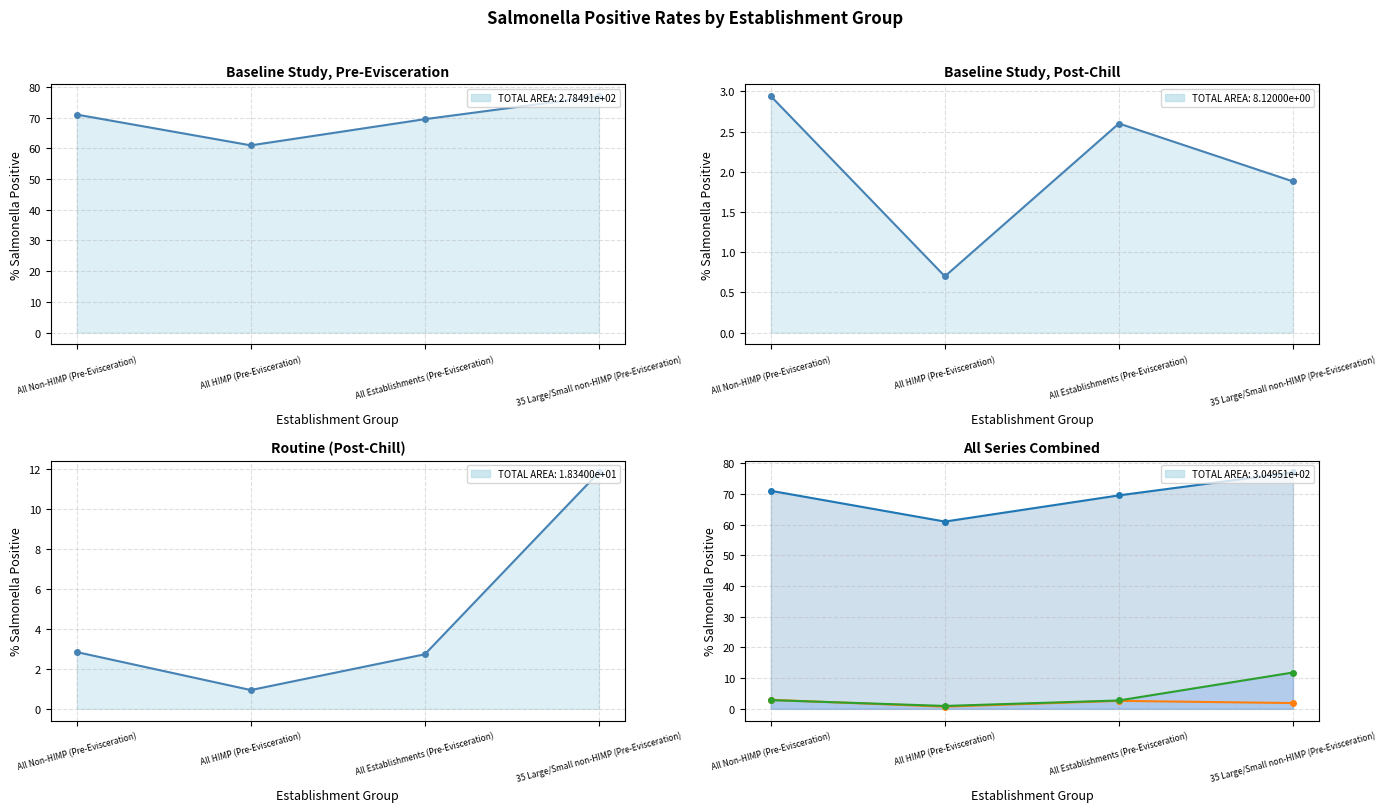

Rank the categories by Baseline Study, Post-Chill value from highest to lowest.

All Non-HIMP (Pre-Evisceration), All Establishments (Pre-Evisceration), 35 Large/Small non-HIMP (Pre-Evisceration), All HIMP (Pre-Evisceration)